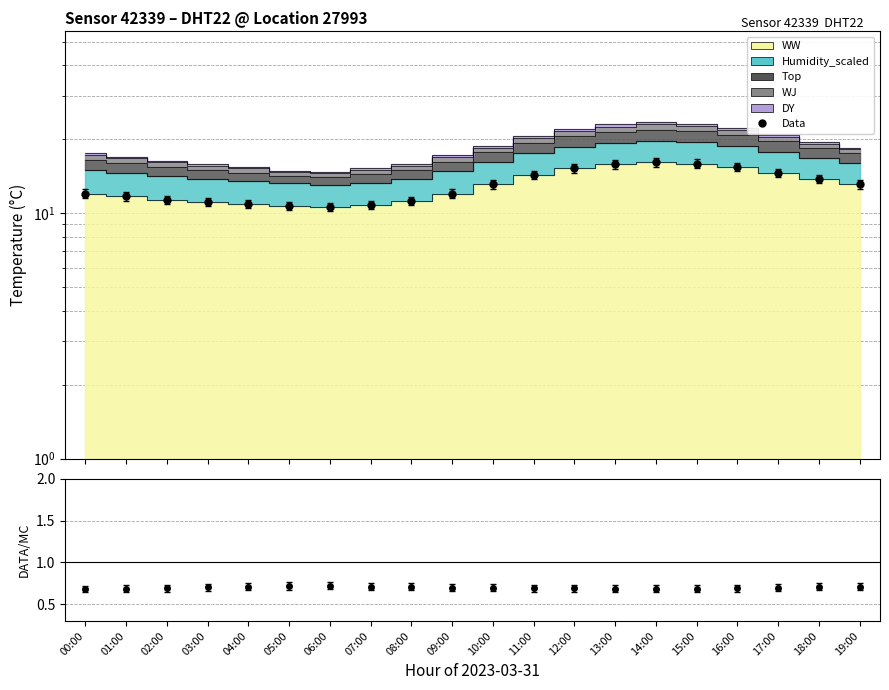

True or false: there are more than 1 points higher than both neighbors.

False